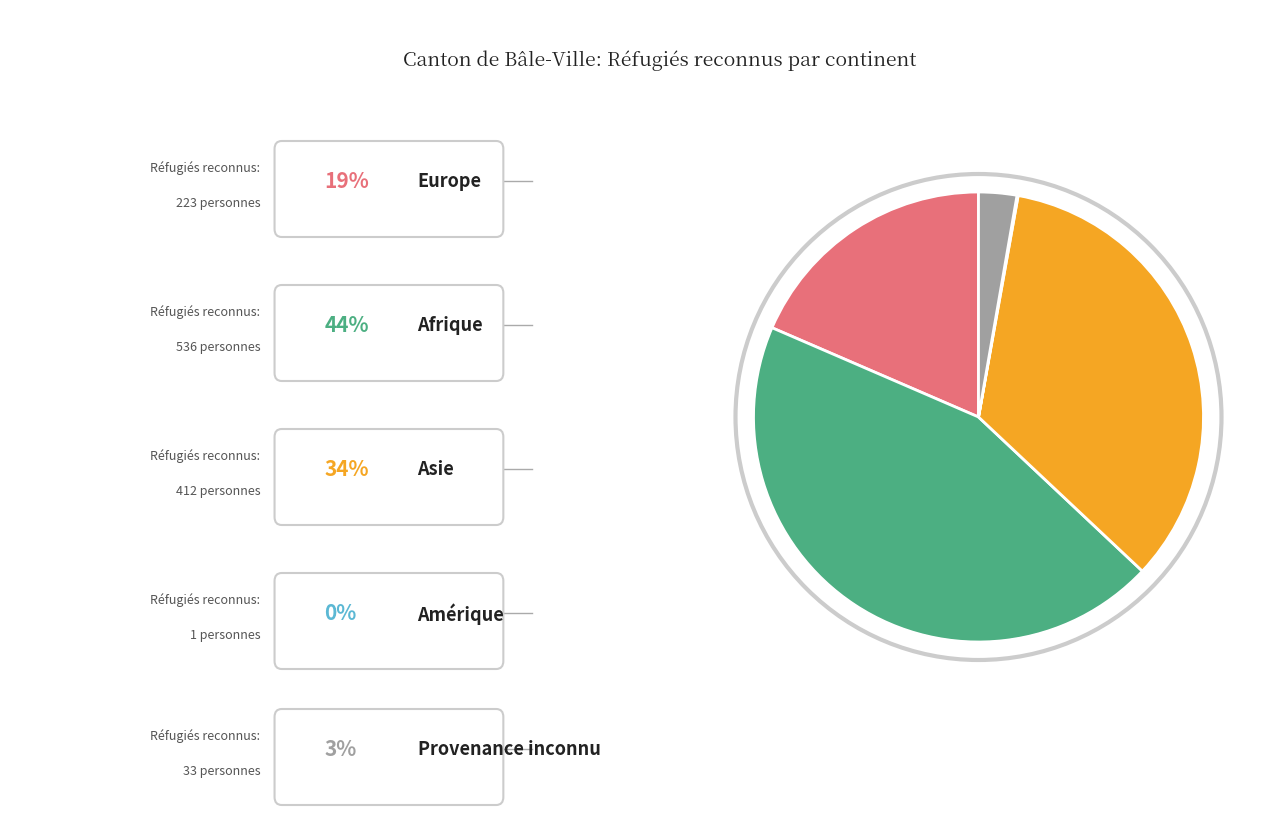

Is there a majority slice in this chart?

No